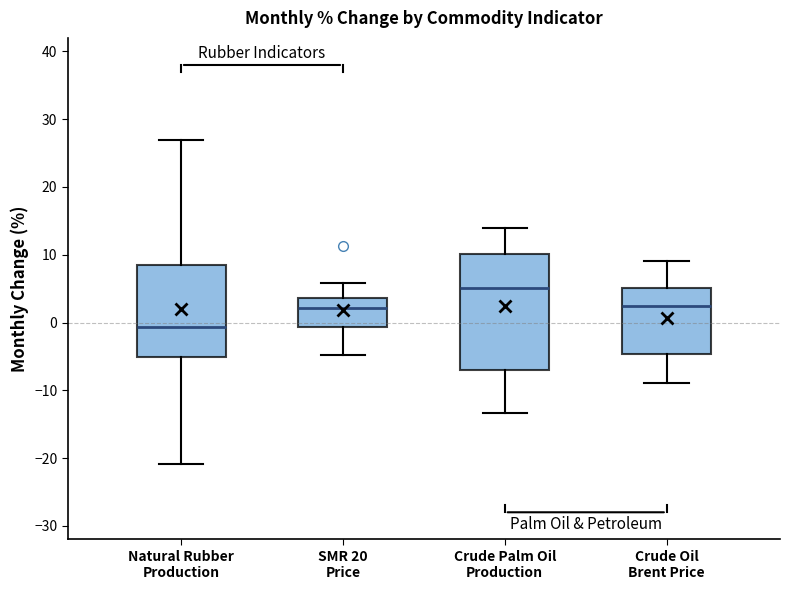

Reading left to right, transcribe this box plot: for each box, give where its median line is, the range the box spans, and where its two whiskers end, as read against the y-axis. The values are not printed on the chart, so give them approximately, as read against the axis.

Natural Rubber Production: median -1, box -5 to 8, whiskers -21 to 27
SMR 20 Price: median 2, box -1 to 4, whiskers -5 to 6
Crude Palm Oil Production: median 5, box -7 to 10, whiskers -13 to 14
Crude Oil Brent Price: median 3, box -5 to 5, whiskers -9 to 9